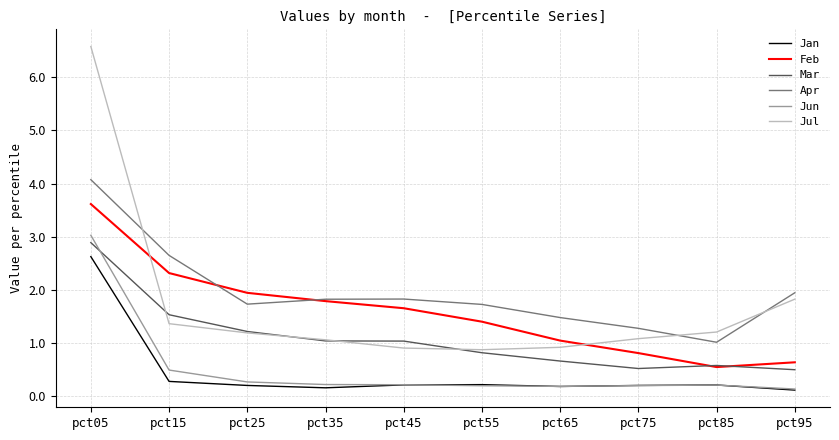

Is it true that Feb equals 1.2 at pct35?

False